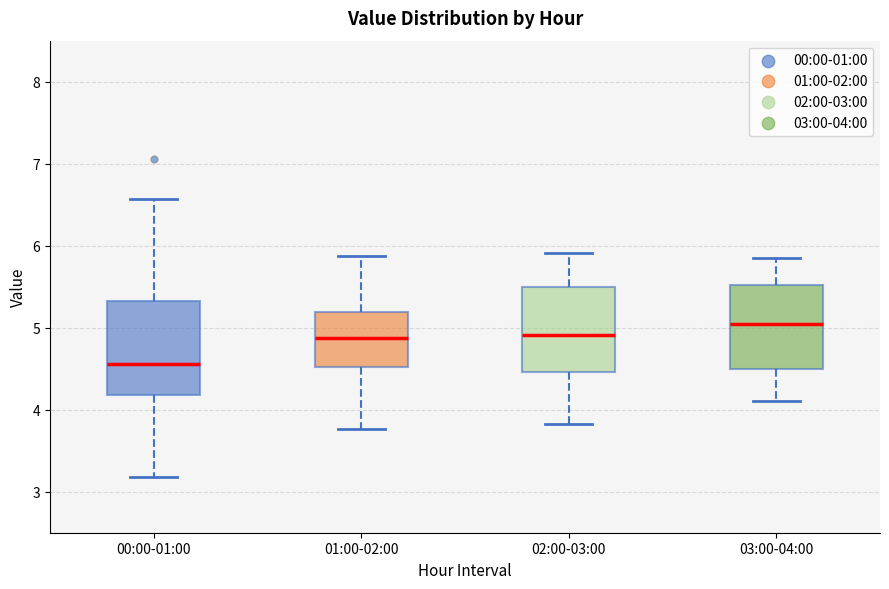

Reading left to right, transcribe this box plot: for each box, give where its median line is, the range the box spans, and where its two whiskers end, as read against the y-axis. The values are not printed on the chart, so give them approximately, as read against the axis.

00:00-01:00: median 4.6, box 4.2 to 5.3, whiskers 3.2 to 6.6
01:00-02:00: median 4.9, box 4.5 to 5.2, whiskers 3.8 to 5.9
02:00-03:00: median 4.9, box 4.5 to 5.5, whiskers 3.8 to 5.9
03:00-04:00: median 5.1, box 4.5 to 5.5, whiskers 4.1 to 5.9